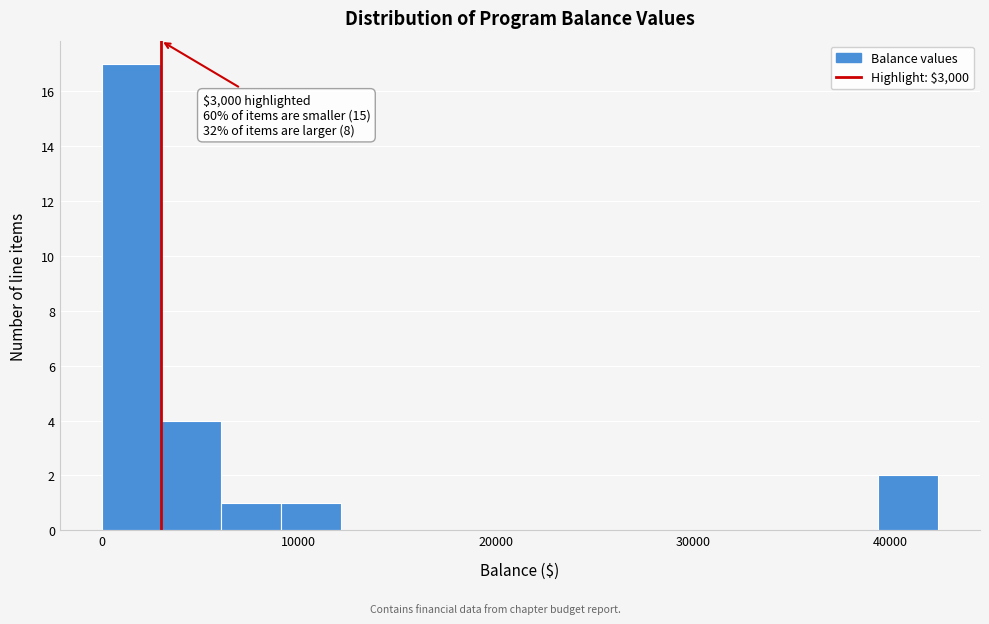

Read against the x-axis, roughly where is the centre of the tallest bar?

2000